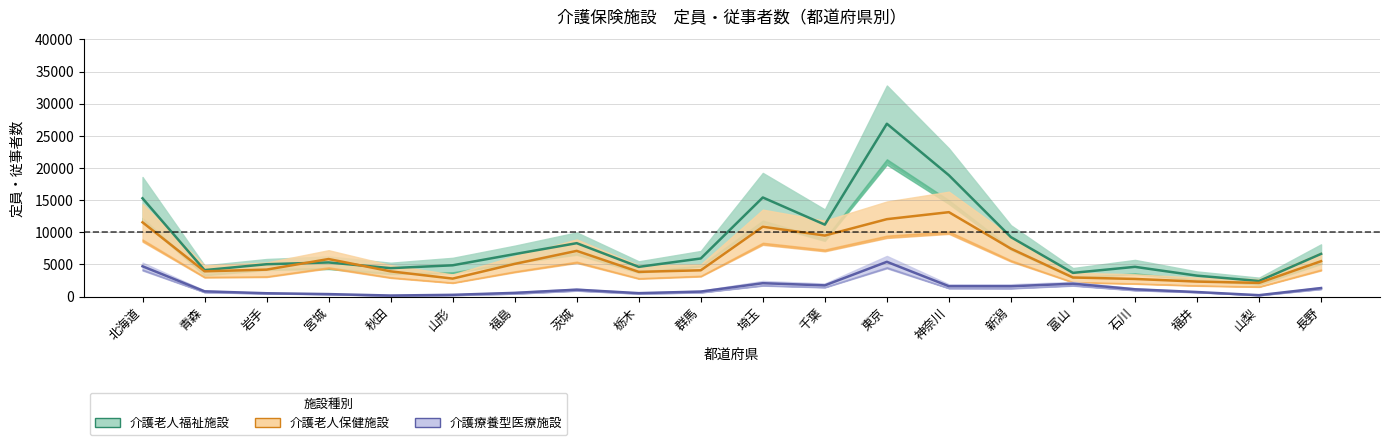

Is it true that 介護老人保健施設_定員 equals 1523.3 at 群馬?

False